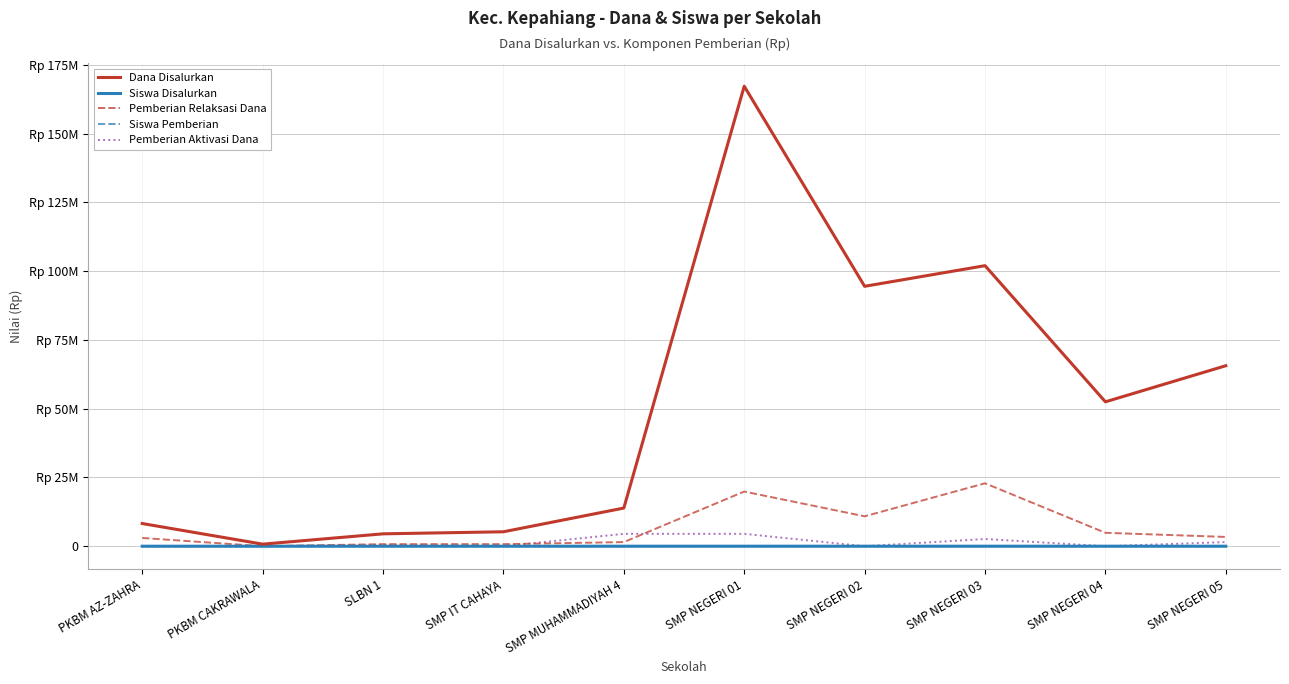

At which label is Siswa Pemberian closest to 125?

SMP NEGERI 03